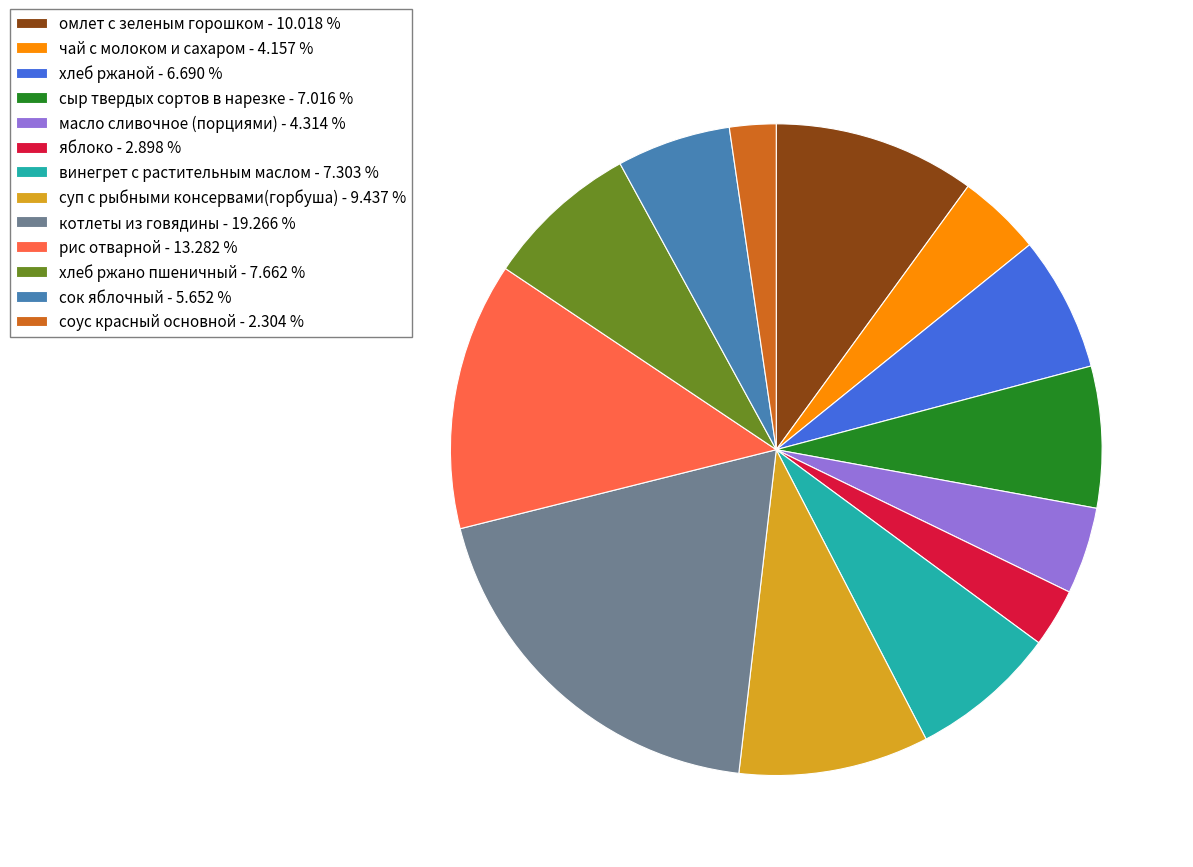

Do суп с рыбными консервами(горбуша) - 9.437 % and винегрет с растительным маслом - 7.303 % together represent more than half of the pie?

No